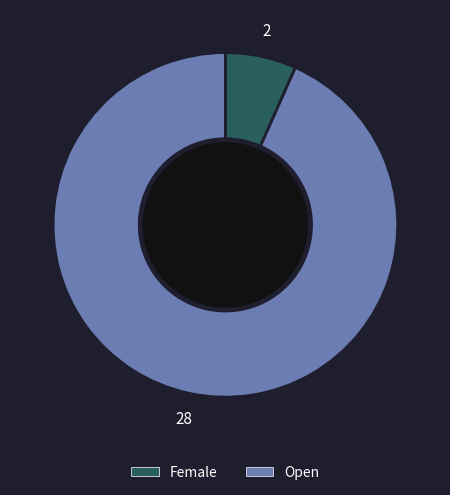

The Open slice represents 79% of the pie. True or false?

False